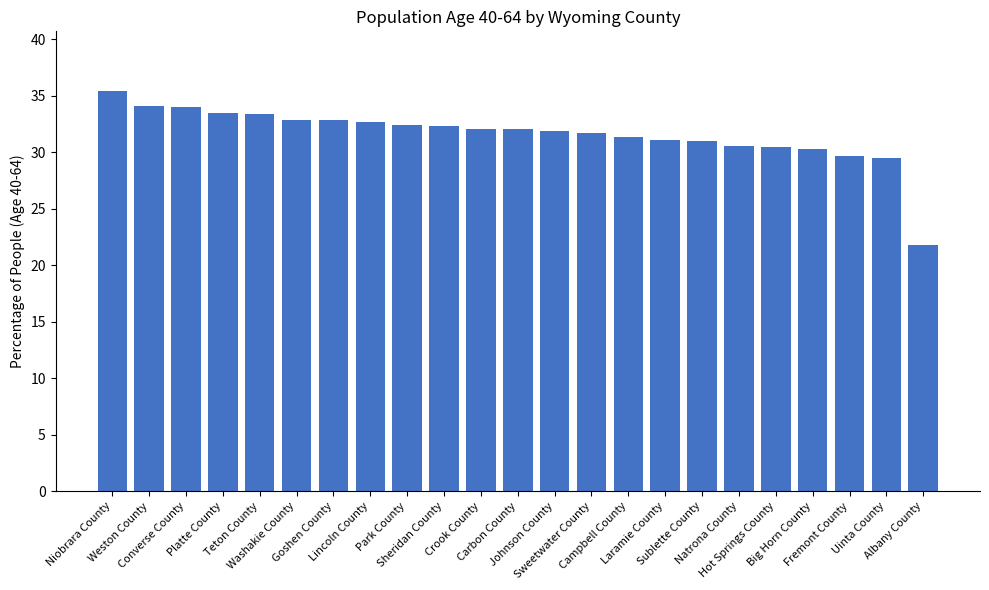

What is the approximate value at Lincoln County?

32.7